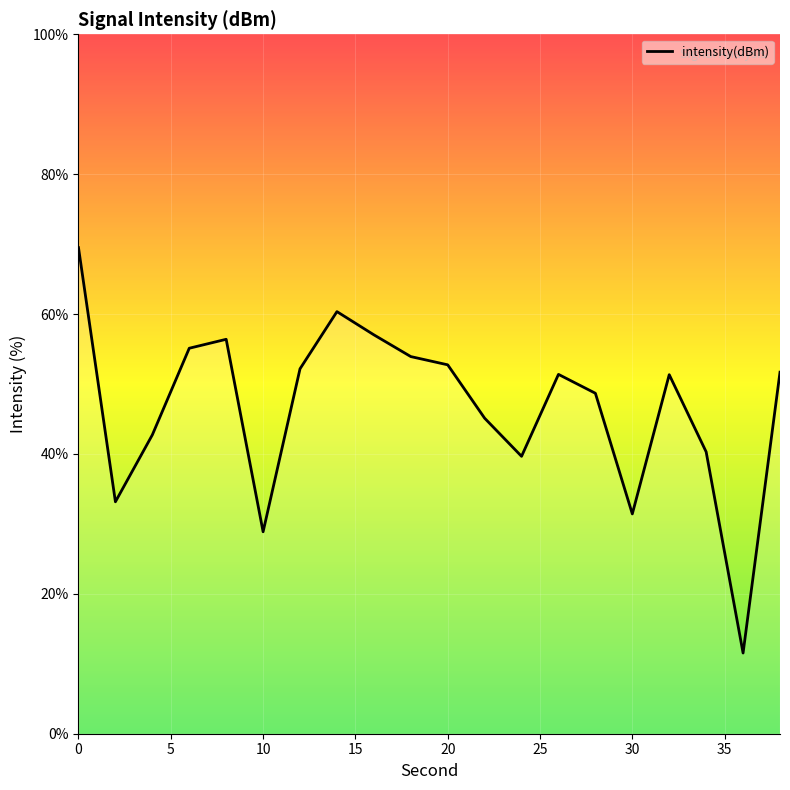

What is the greatest value displayed?

69.5